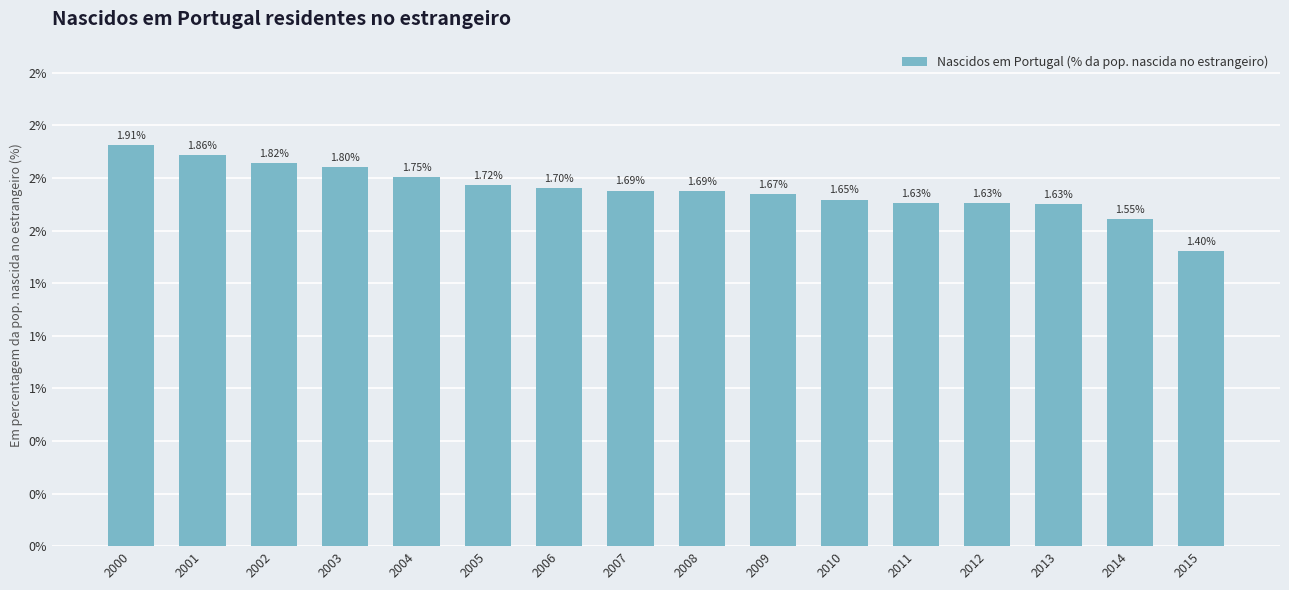

Reading left to right, transcribe all the data shown in this chart.

2000=1.9	2001=1.9	2002=1.8	2003=1.8	2004=1.8	2005=1.7	2006=1.7	2007=1.7	2008=1.7	2009=1.7	2010=1.6	2011=1.6	2012=1.6	2013=1.6	2014=1.6	2015=1.4